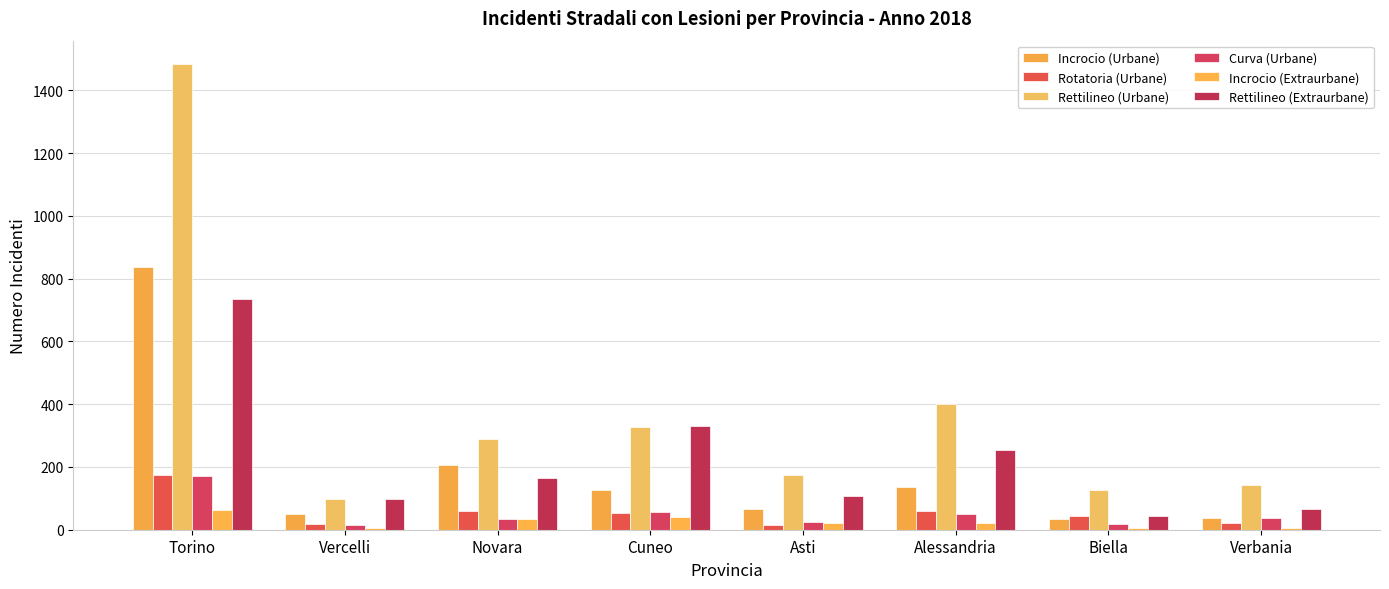

Rank the categories by Rotatoria (Urbane) value from lowest to highest.

Asti, Vercelli, Verbania, Biella, Cuneo, Novara, Alessandria, Torino